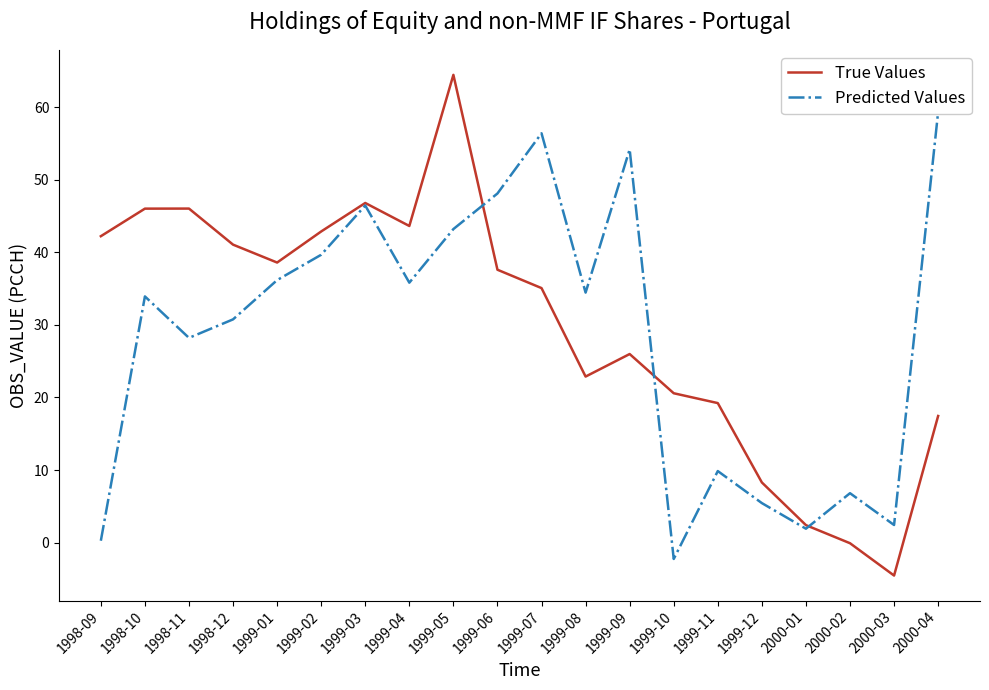

Does the chart display data point markers on the line(s)?

No